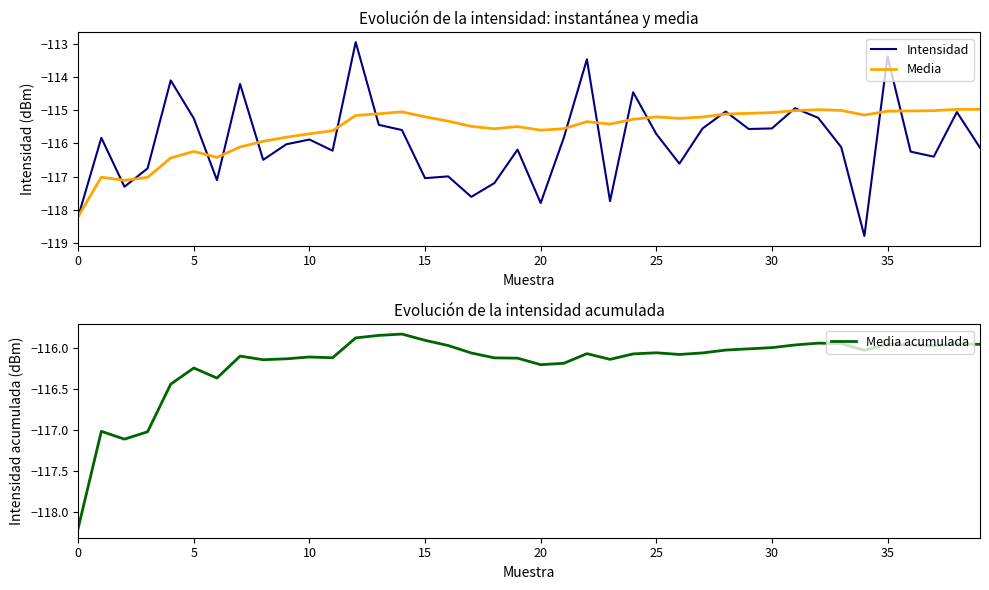

What is the difference between the Media acumulada values at 37 and 21?

0.2